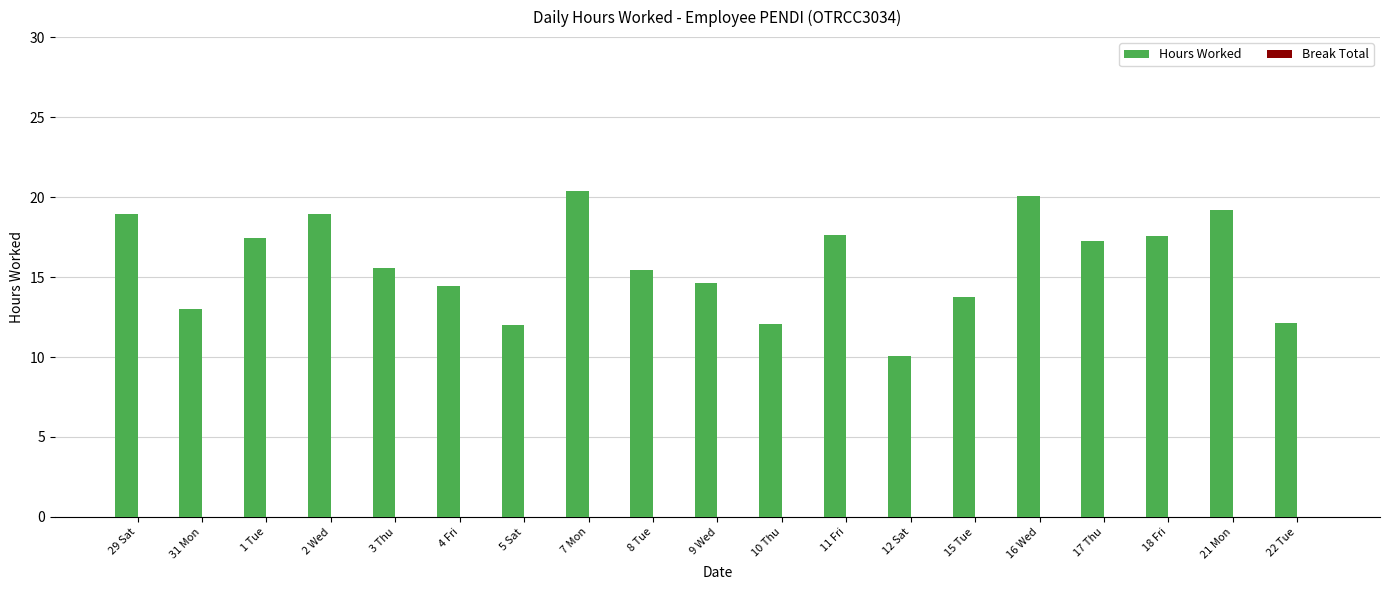

What is the average value?

15.8